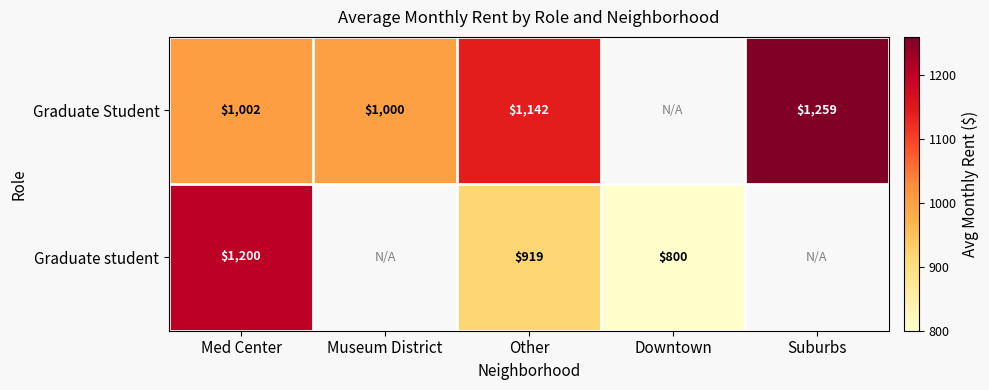

Between Med Center and Other, which series saw the biggest shift?

Graduate student